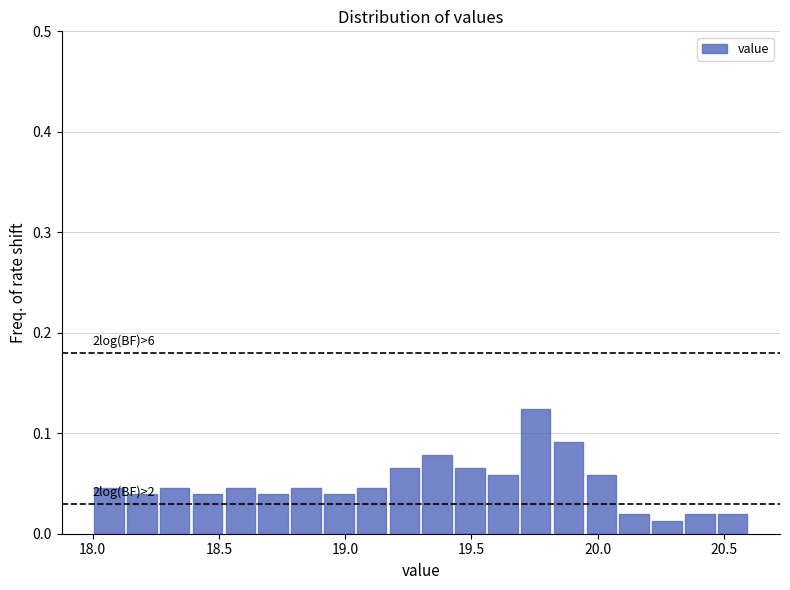

Read against the x-axis, roughly where is the centre of the tallest bar?

19.75